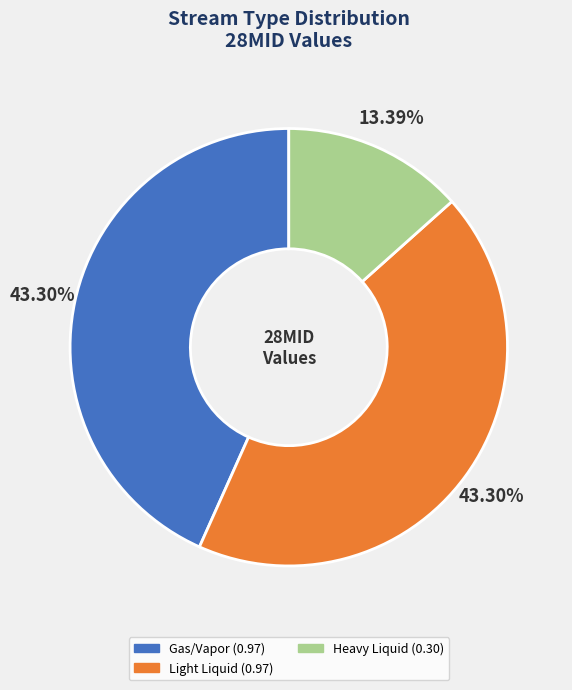

Does any single category account for the majority?

No